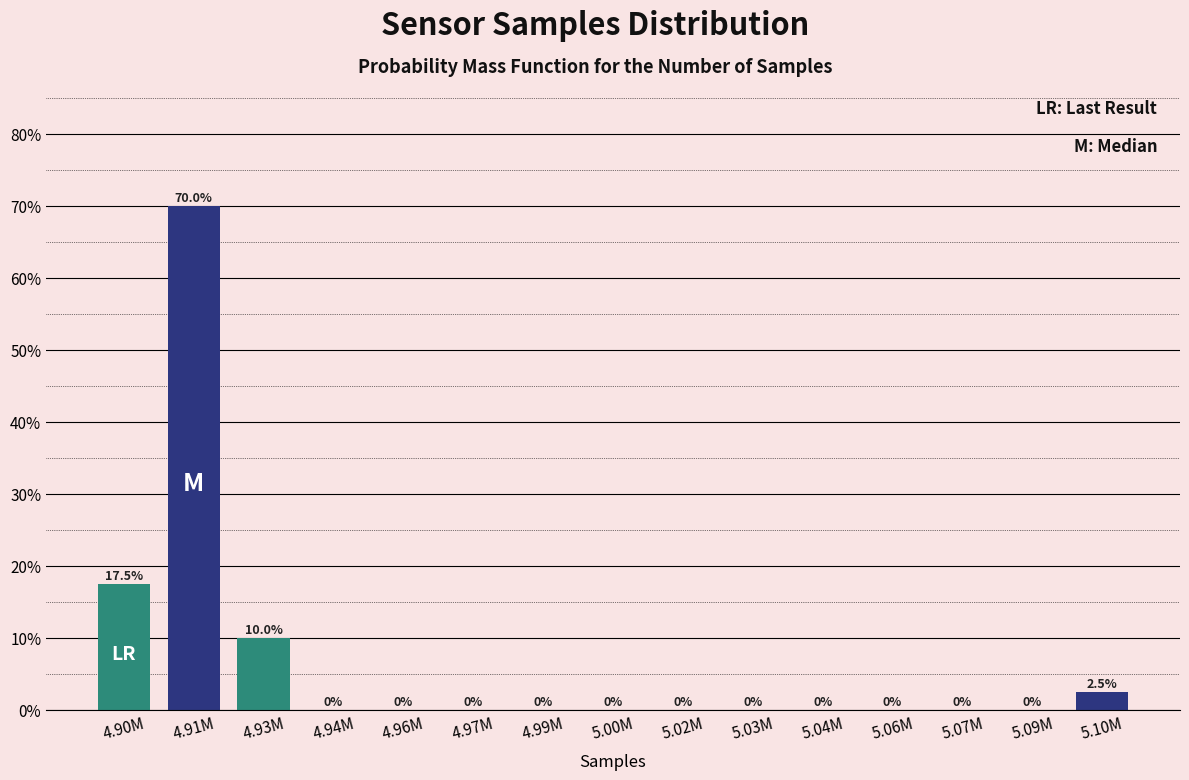

Reading left to right, transcribe all the data shown in this chart.

4.90M=17.5	4.91M=70.0	4.93M=10.0	4.94M=0.0	4.96M=0.0	4.97M=0.0	4.99M=0.0	5.00M=0.0	5.02M=0.0	5.03M=0.0	5.04M=0.0	5.06M=0.0	5.07M=0.0	5.09M=0.0	5.10M=2.5